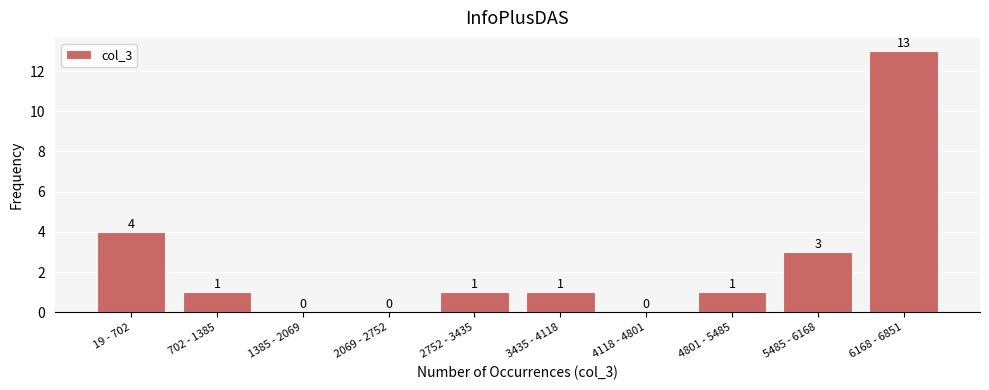

Reading right to left, transcribe all the data shown in this chart.

6168 - 6851=13	5485 - 6168=3	4801 - 5485=1	4118 - 4801=0	3435 - 4118=1	2752 - 3435=1	2069 - 2752=0	1385 - 2069=0	702 - 1385=1	19 - 702=4